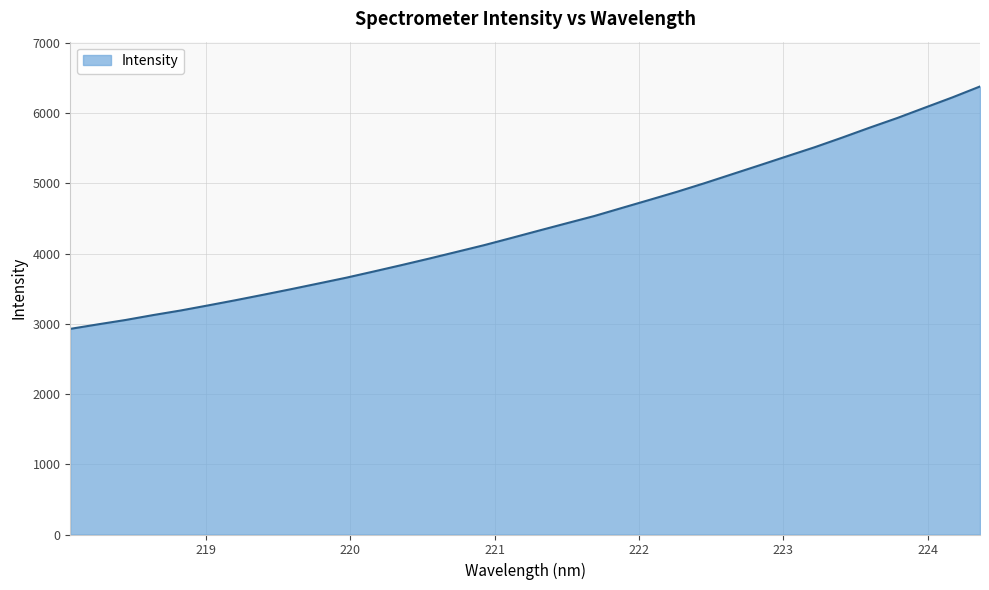

What is the smallest value displayed?

2928.5